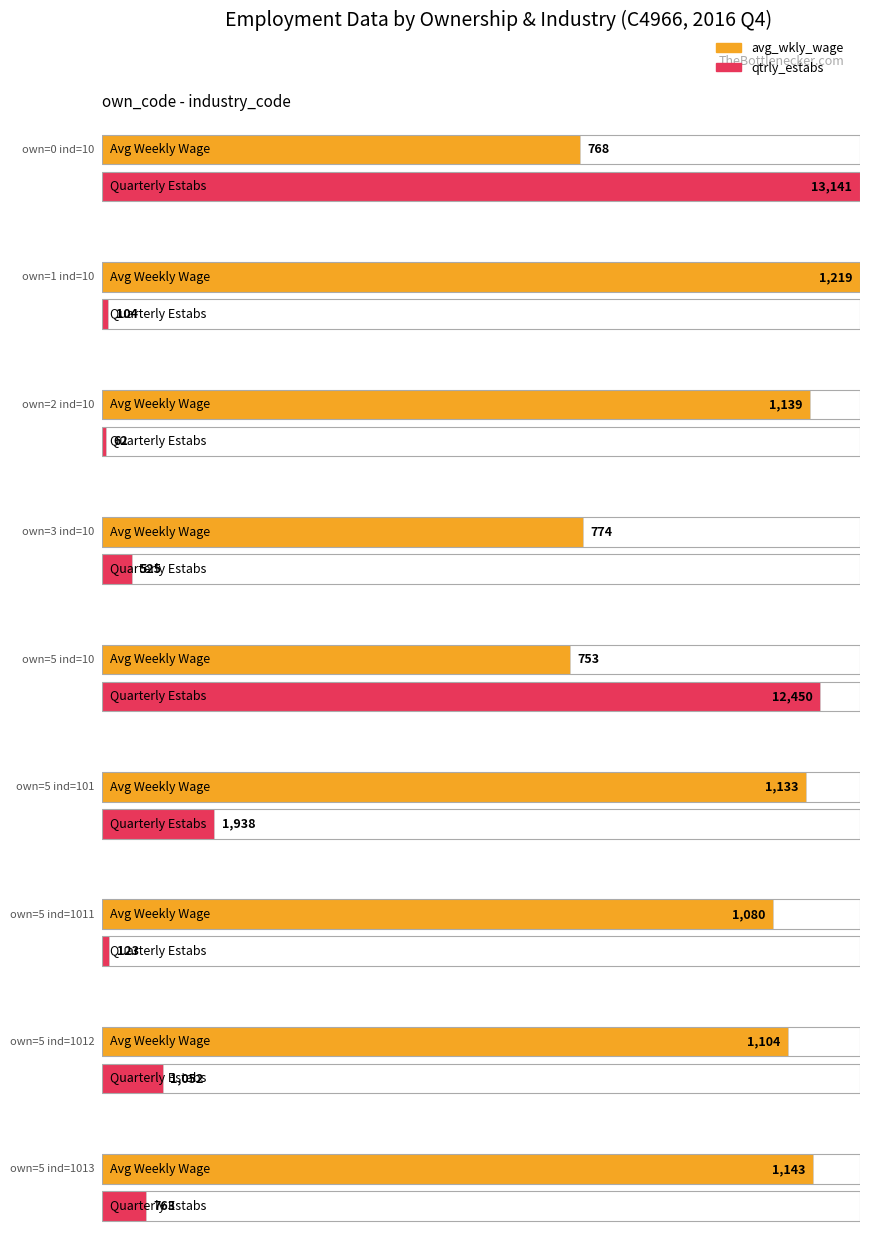

Rank the series by their maximum value, from highest to lowest.

qtrly_estabs, avg_wkly_wage